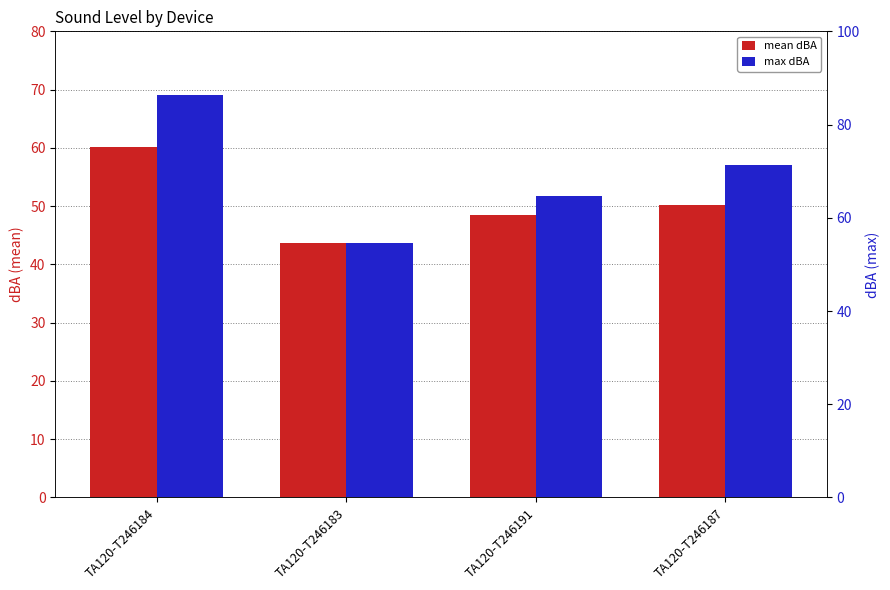

Where is max dBA nearest to the value 56?

TA120-T246187